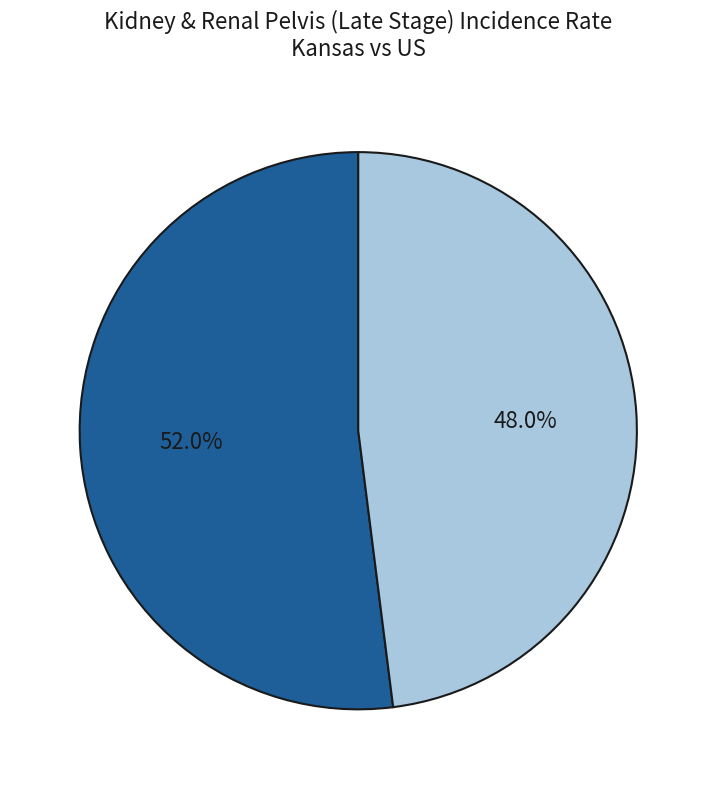

How many slices are in this pie chart?

2